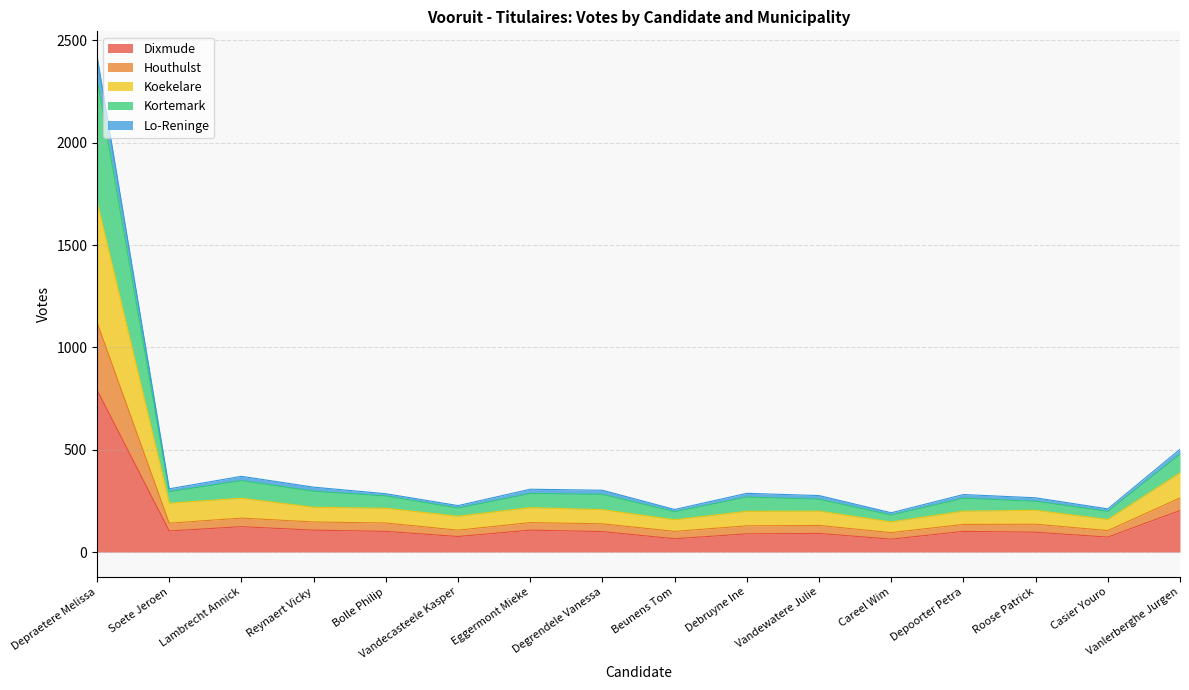

At which label does Dixmude reach its peak?

Depraetere Melissa